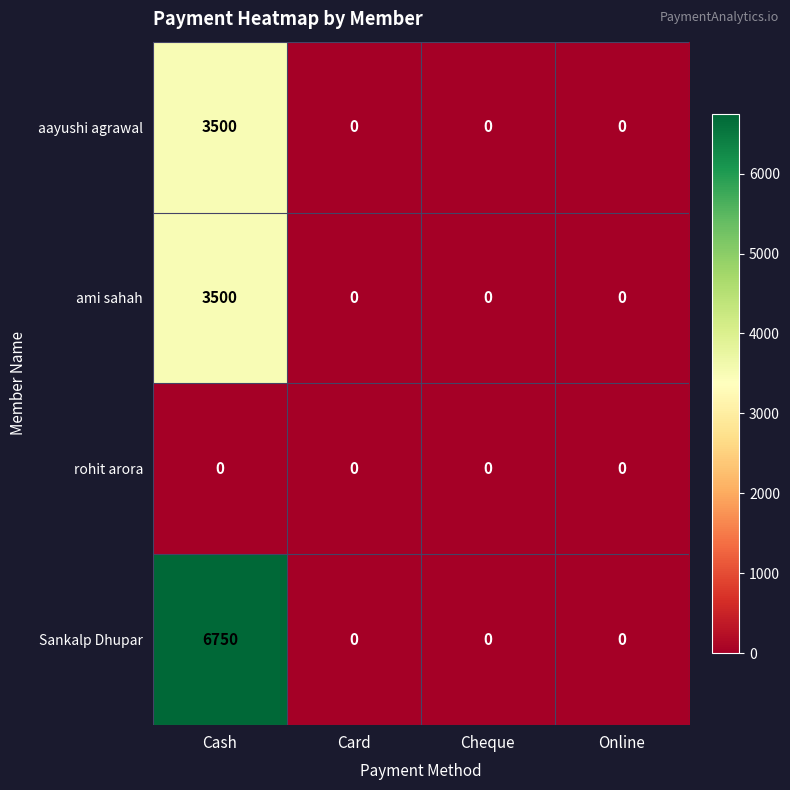

What is the average value of the Sankalp Dhupar series?

1688